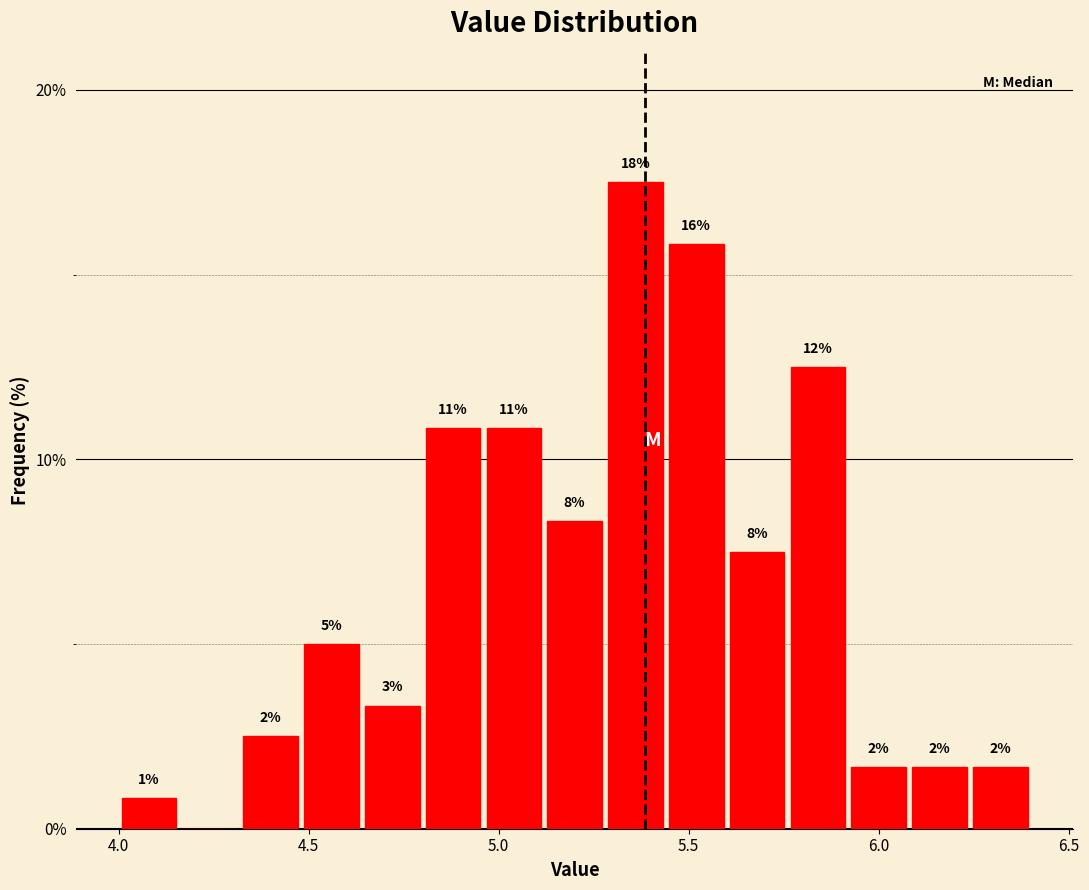

Read against the x-axis, roughly where is the centre of the tallest bar?

5.35